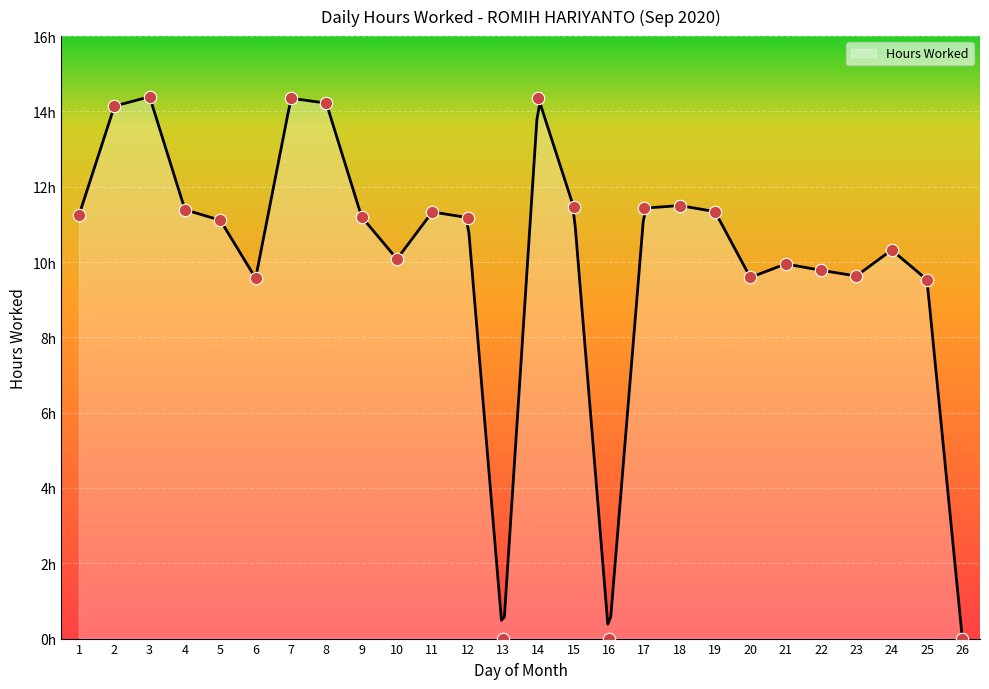

Approximately how many times larger is the value at 20 compared to 6?

1.0